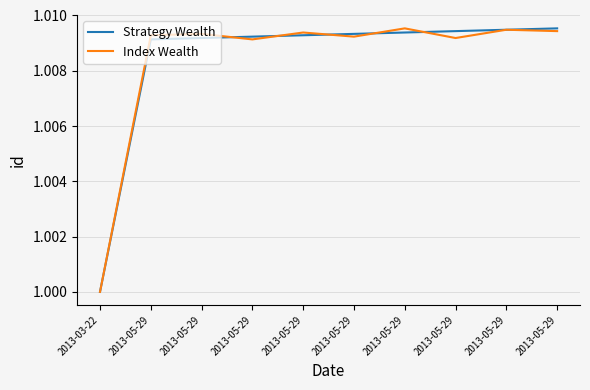

What are all the series names shown in the legend?

Strategy Wealth, Index Wealth